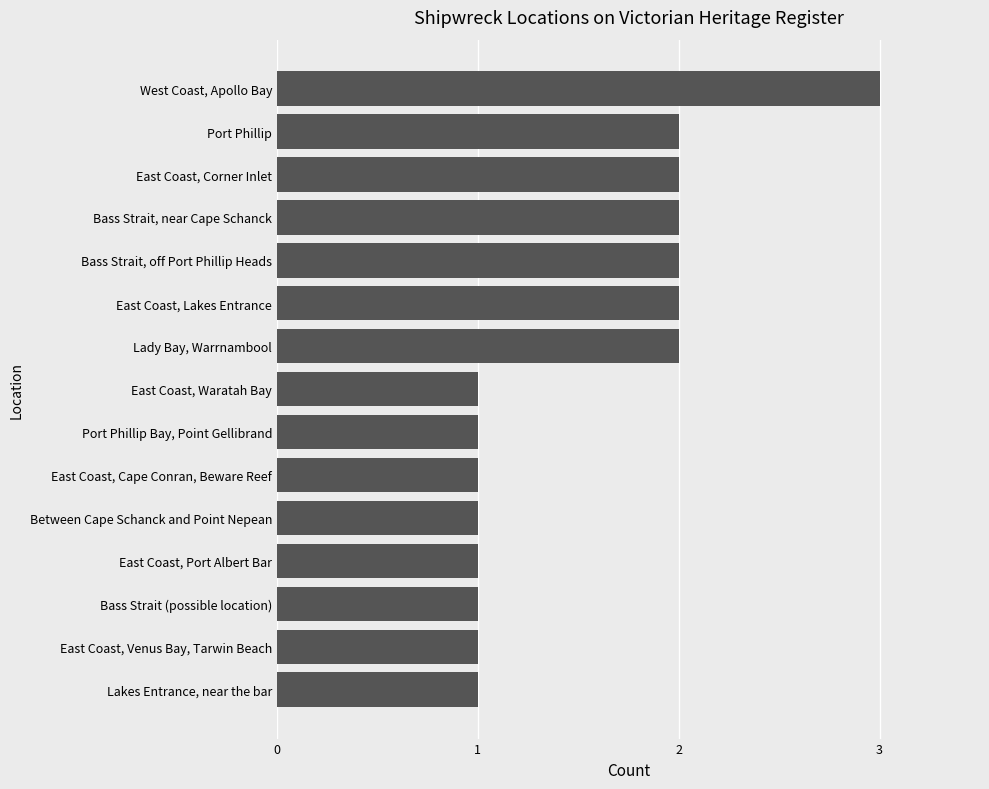

Which label corresponds to the largest value in the chart?

West Coast, Apollo Bay